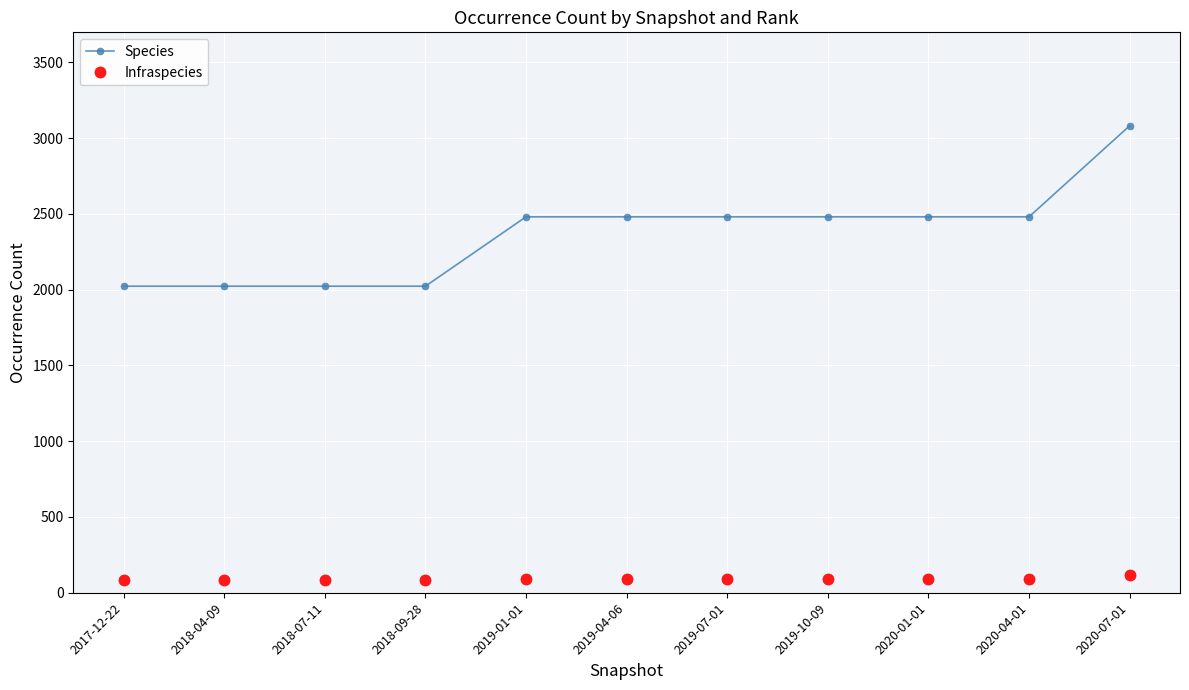

Is this an area chart (filled region under the line)?

No